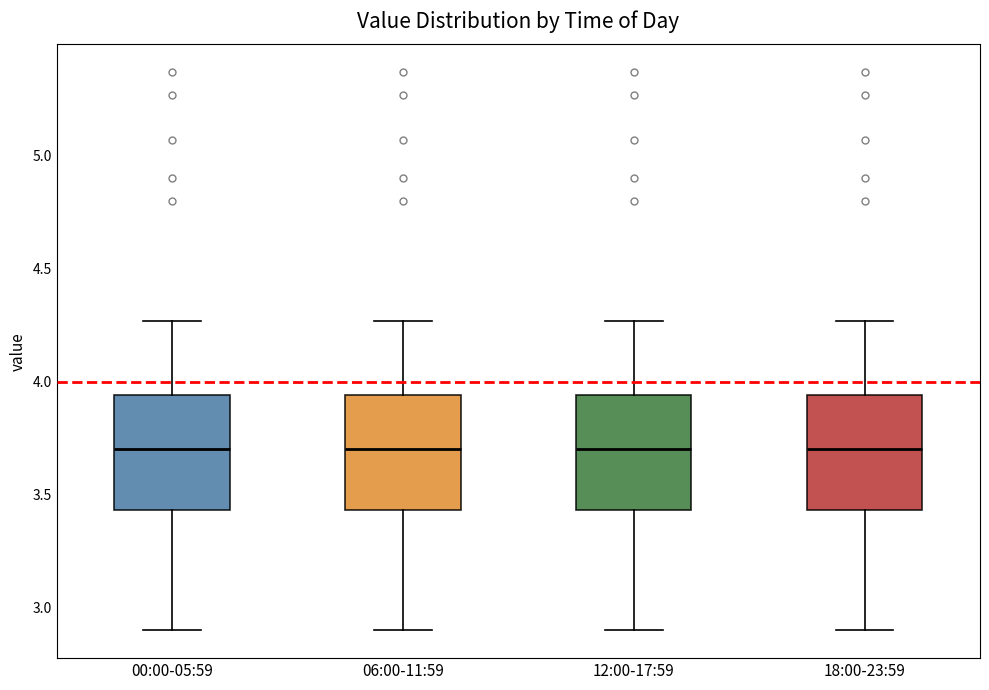

Reading left to right, read every box against the y-axis: the position of its median line, the range the box covers, and the ends of its whiskers. The values are not printed on the chart, so give them approximately, as read against the axis.

00:00-05:59: median 3.70, box 3.45 to 3.95, whiskers 2.90 to 4.25
06:00-11:59: median 3.70, box 3.45 to 3.95, whiskers 2.90 to 4.25
12:00-17:59: median 3.70, box 3.45 to 3.95, whiskers 2.90 to 4.25
18:00-23:59: median 3.70, box 3.45 to 3.95, whiskers 2.90 to 4.25